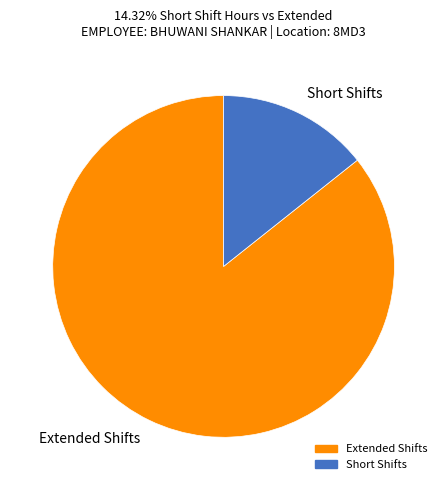

How many segments does this pie chart have?

2